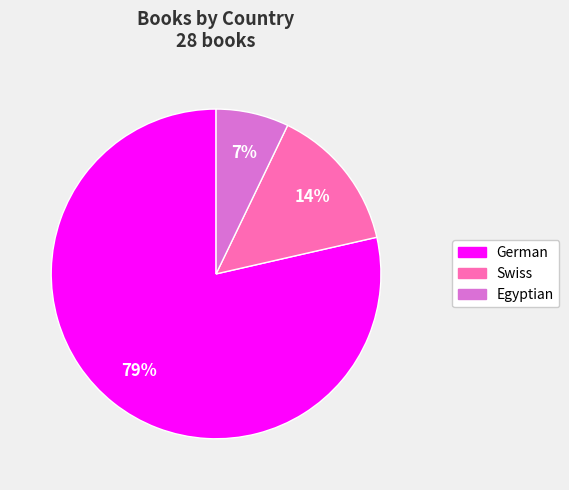

What is the ratio of the value at Egyptian to the value at German?

0.1